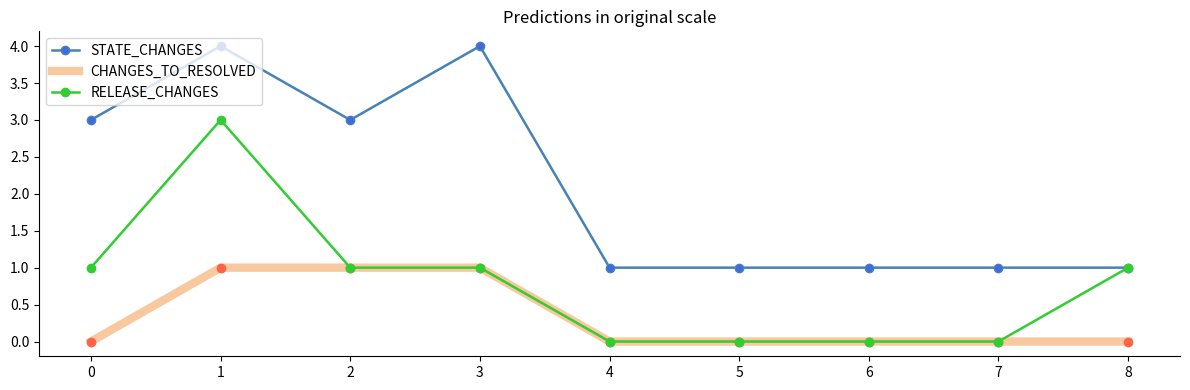

What is the difference between the maximum and second lowest values in the RELEASE_CHANGES series?

3